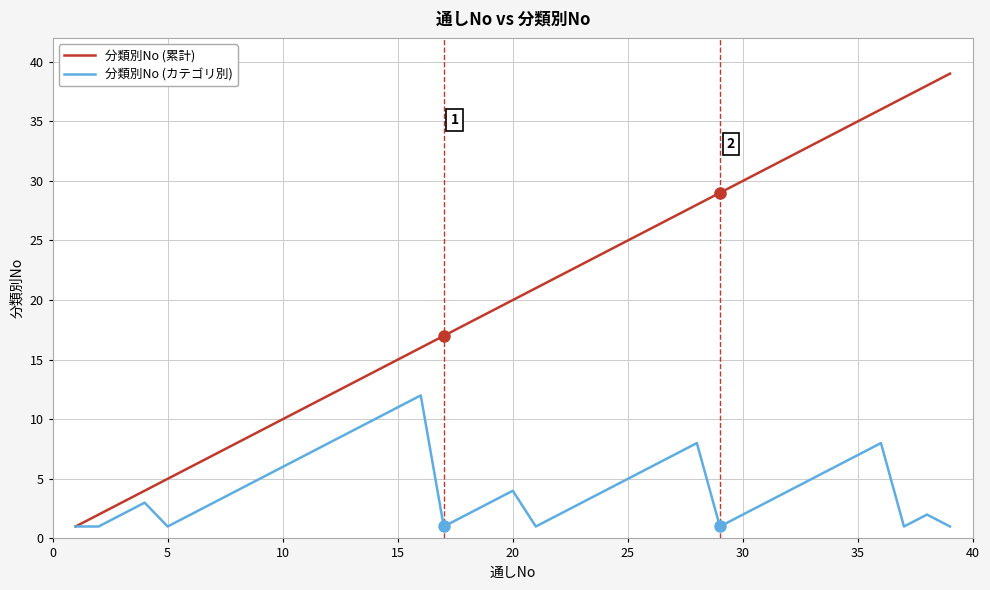

Which series has the largest range (max minus min)?

分類別No (累計)